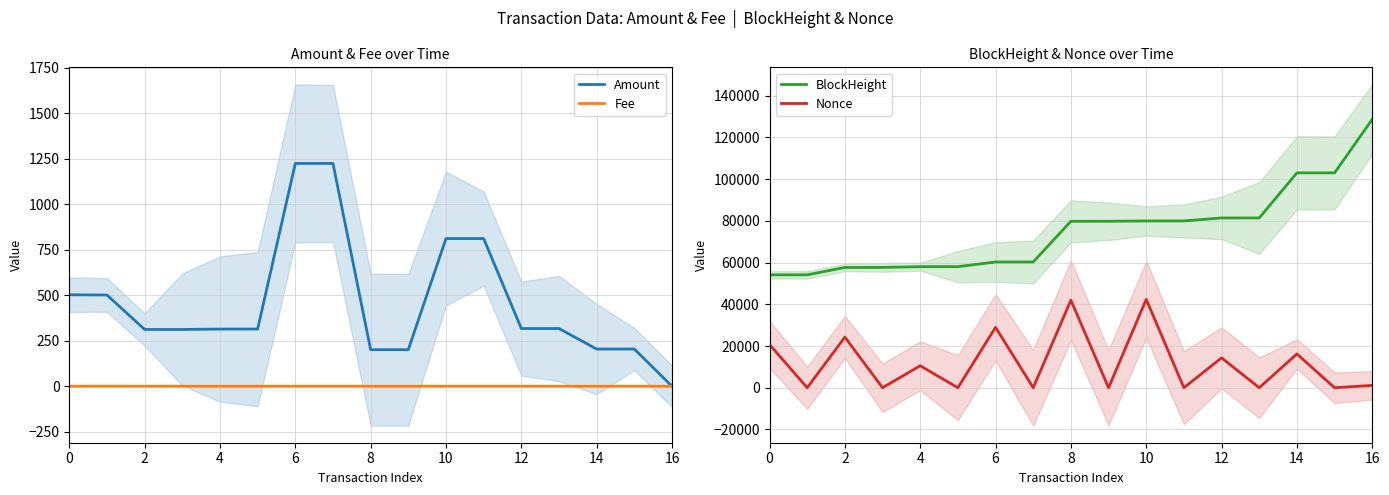

What is the average value of the Amount series?

457.5